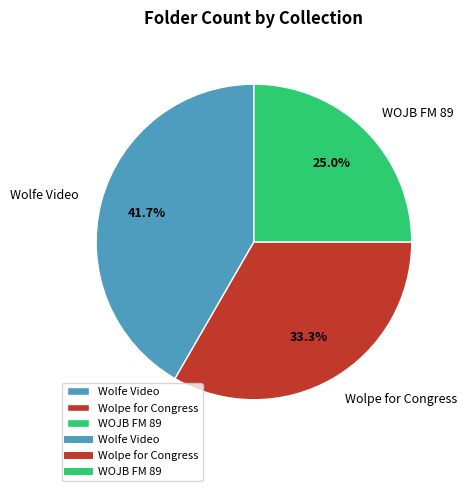

To the nearest percent, what portion does Wolfe Video represent?

42%